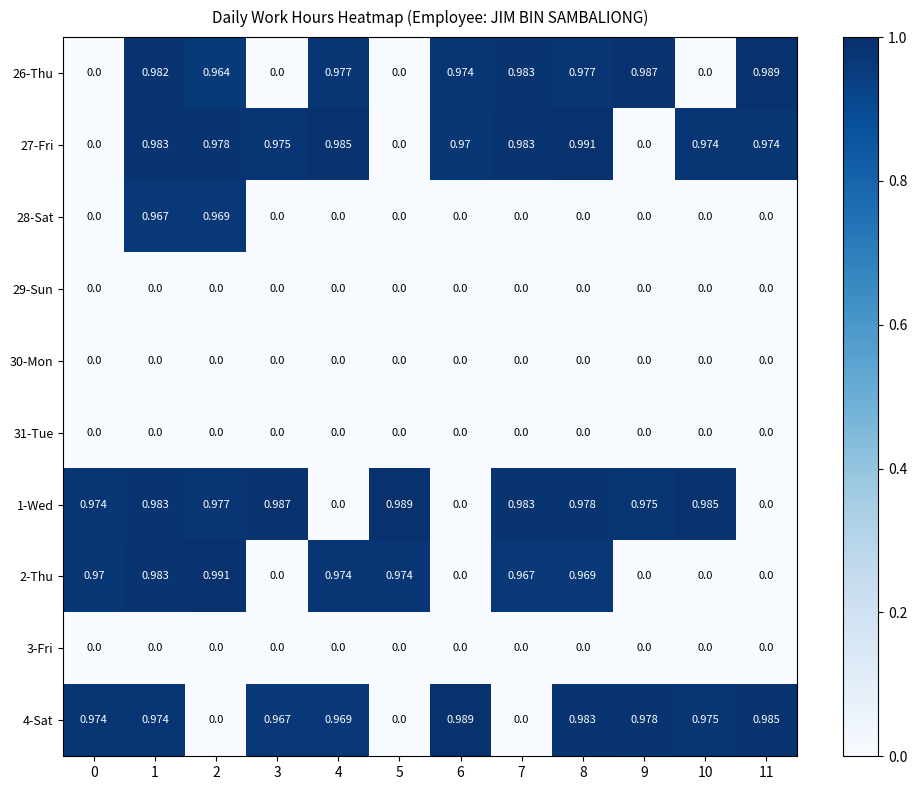

Is the value of 3-Fri at 6 greater than the value of 1-Wed at 5?

No